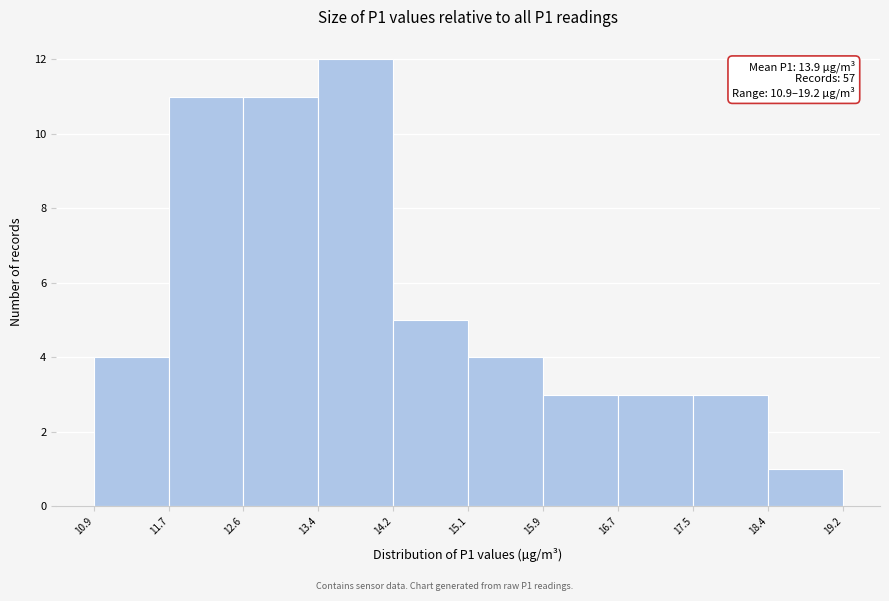

Over which range of the x-axis is the bar tallest?

13.4 to 14.2